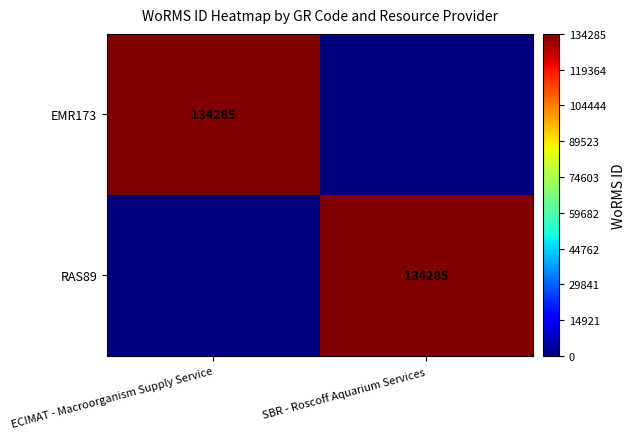

The value of RAS89 at SBR - Roscoff Aquarium Services is 134285. True or false?

True